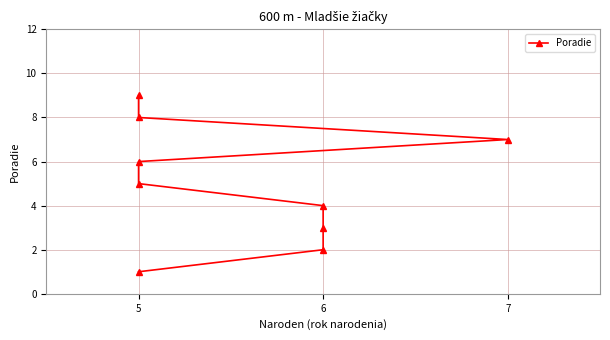

True or false: the data shows 4 at 6.

True